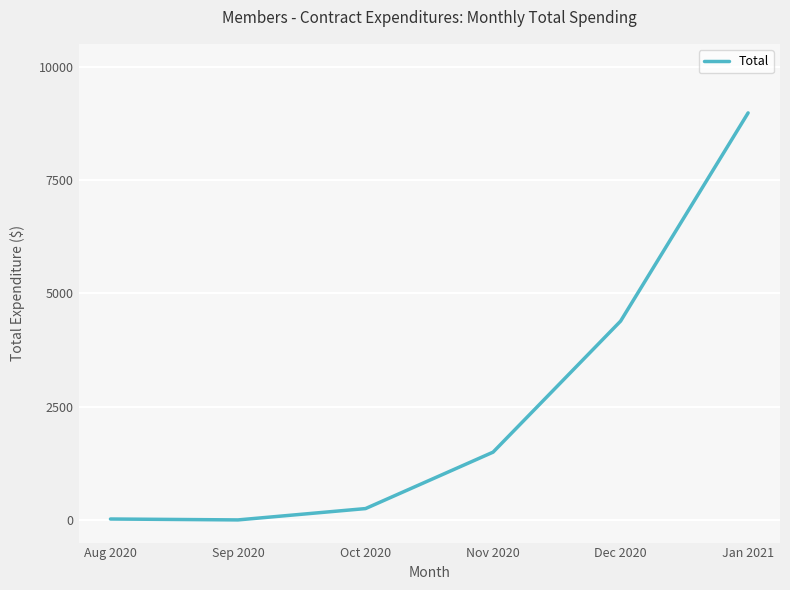

The chart shows a value of 4384.3 at Dec 2020. True or false?

True